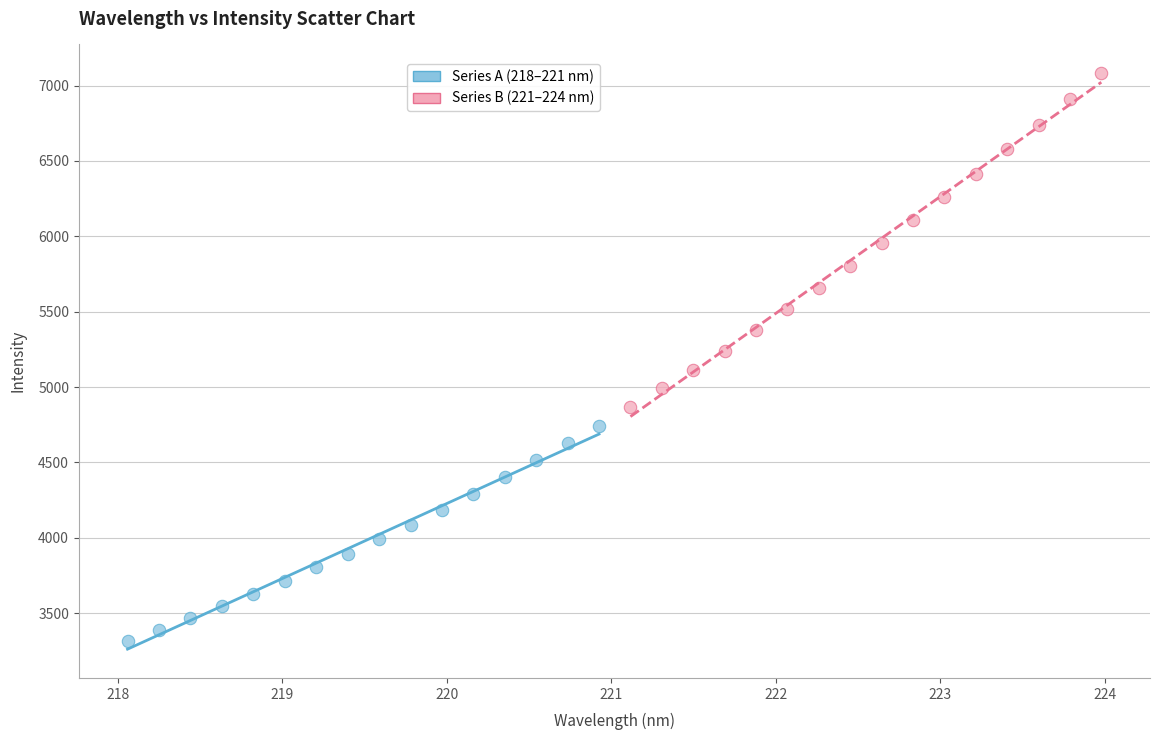

Which series has the largest Y range (max minus min)?

Series B (221–224 nm)